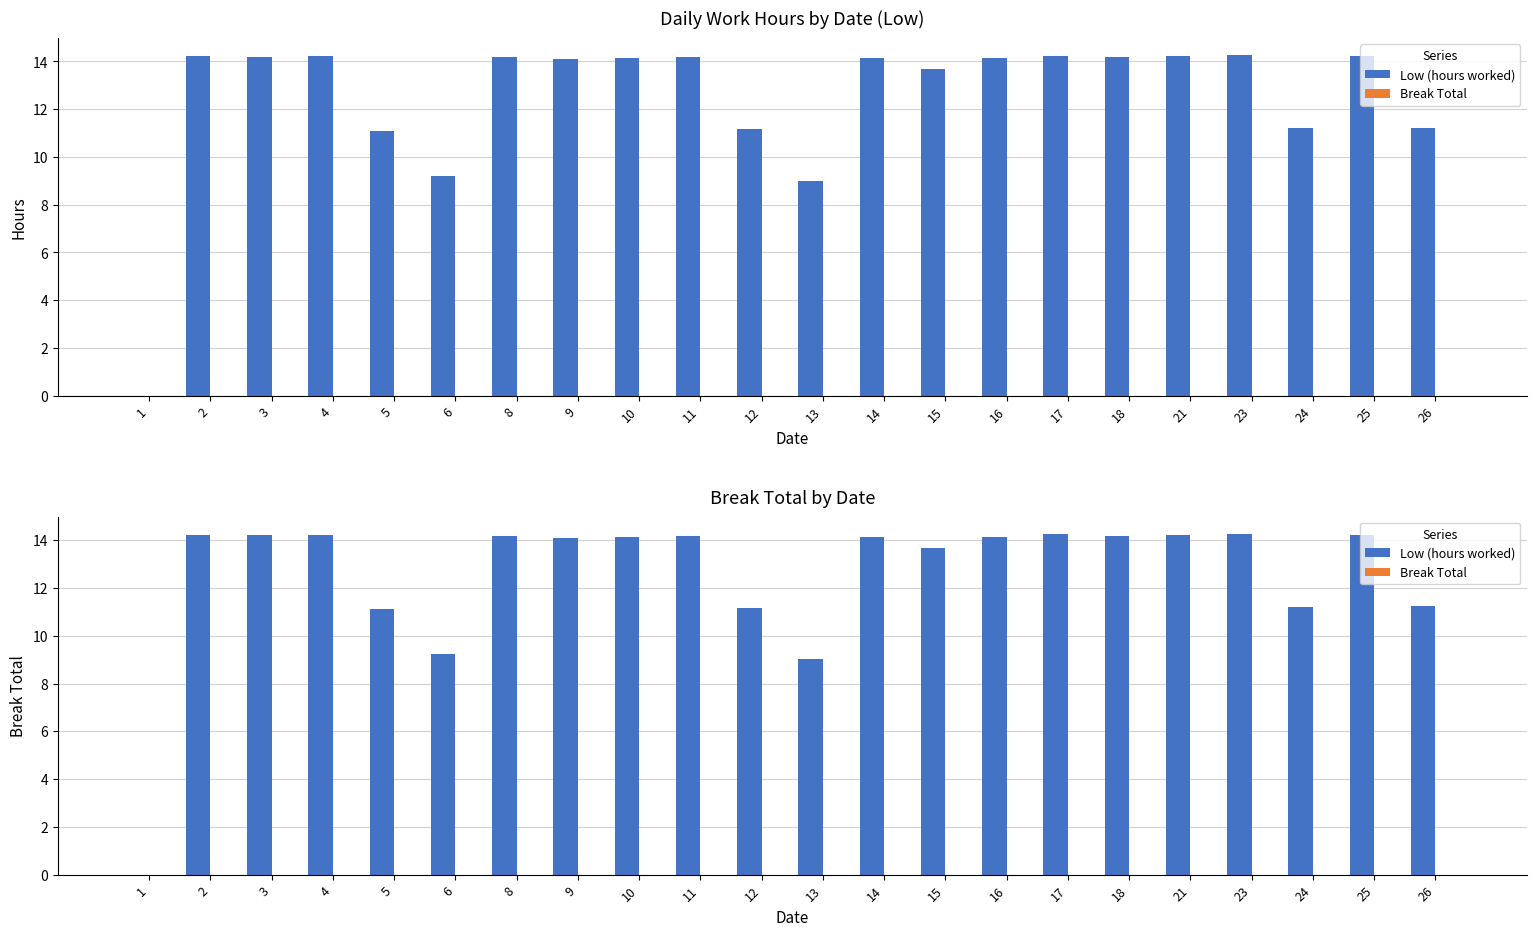

What are all the series names shown in the legend?

Low (hours worked), Break Total